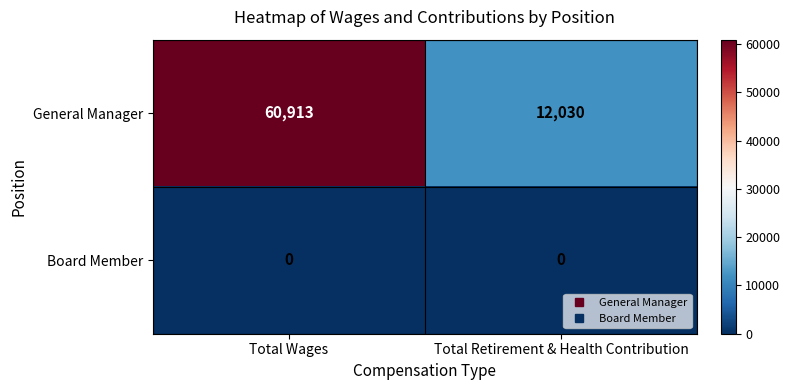

At which category is the sum across all series the highest?

Total Wages